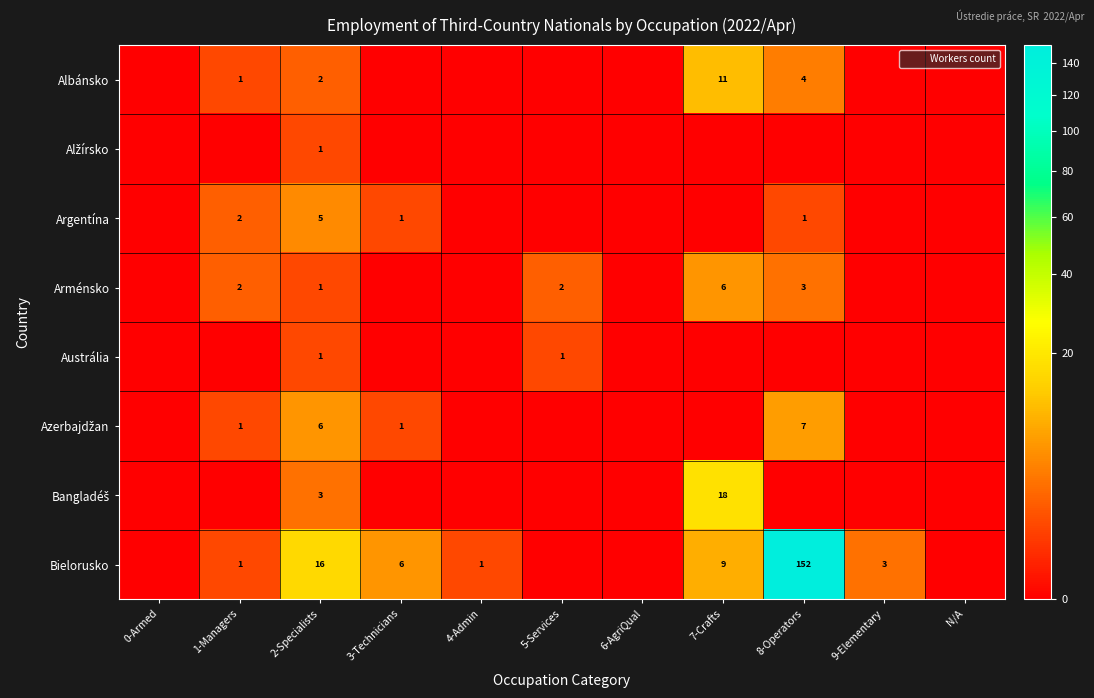

What is the total value across all series at 8-Operators?

167